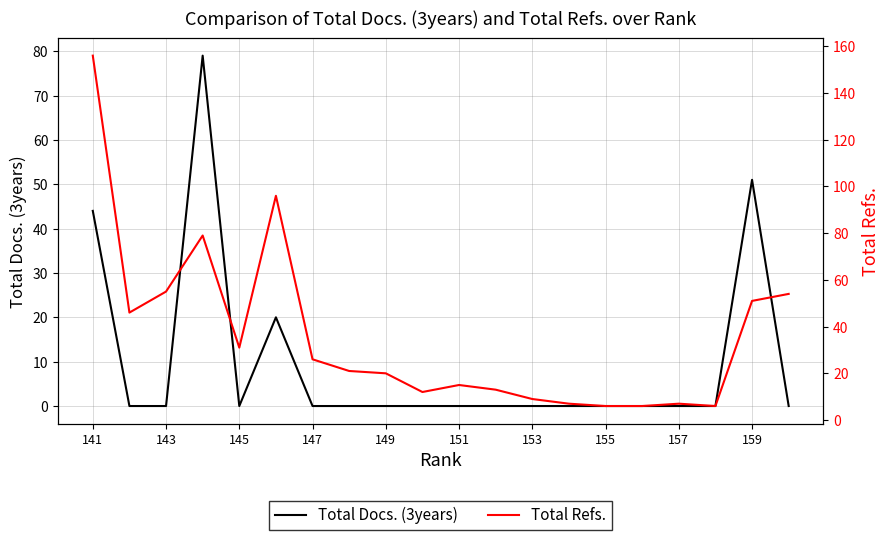

Where does the Total Refs. series first go above 21?

141